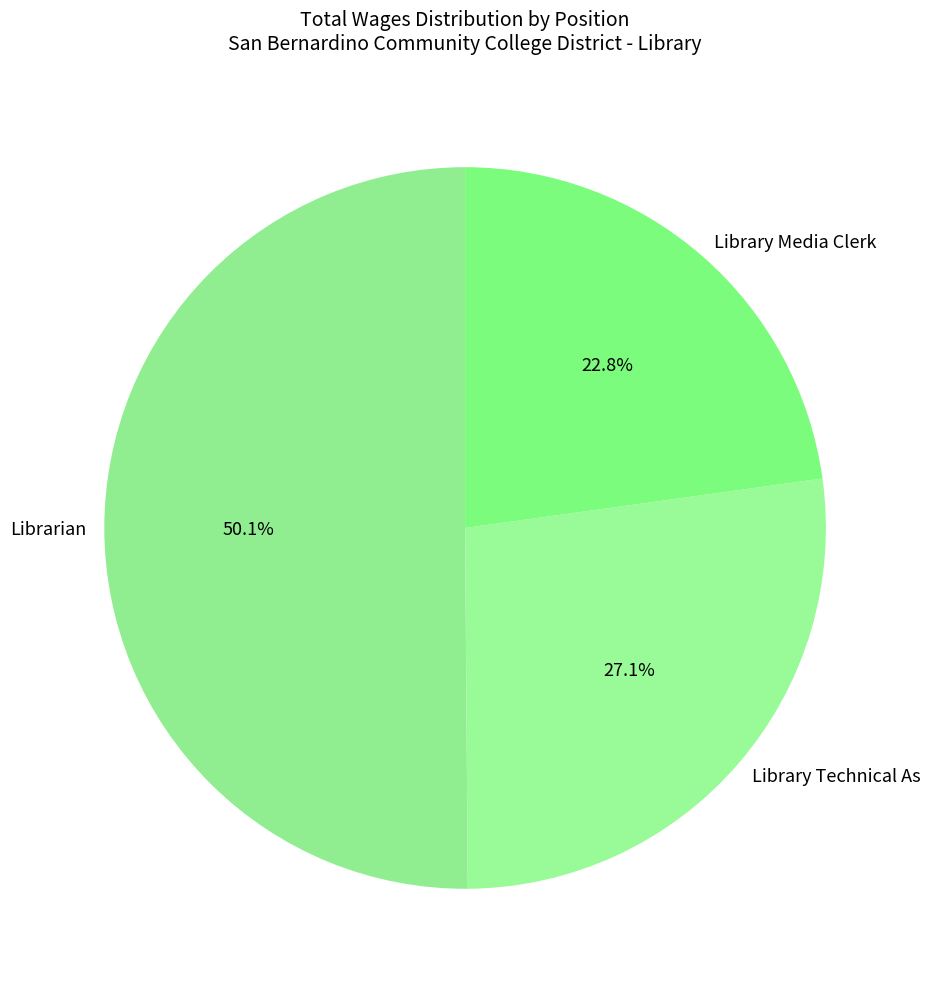

Which has a higher value, Library Media Clerk or Librarian?

Librarian